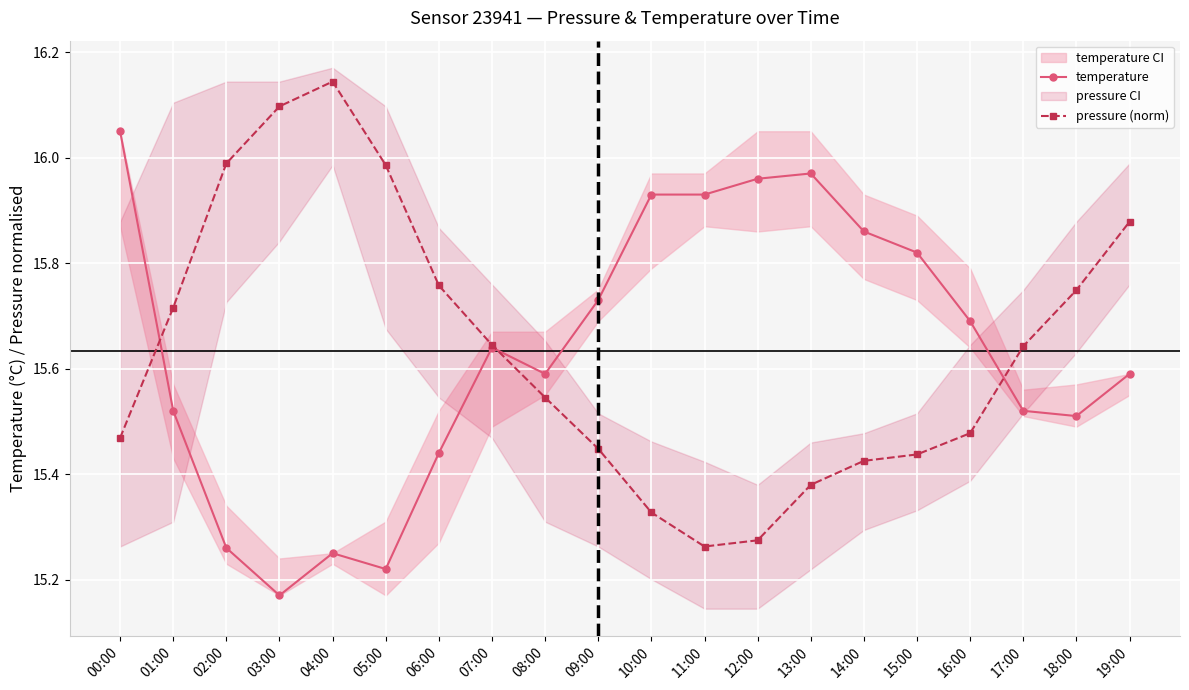

Reading right to left, transcribe all the data shown in this chart.

temperature: 15.6	15.5	15.5	15.7	15.8	15.9	16.0	16.0	15.9	15.9	15.7	15.6	15.6	15.4	15.2	15.2	15.2	15.3	15.5	16.1
pressure (norm): 15.9	15.7	15.6	15.5	15.4	15.4	15.4	15.3	15.3	15.3	15.4	15.5	15.6	15.8	16.0	16.1	16.1	16.0	15.7	15.5